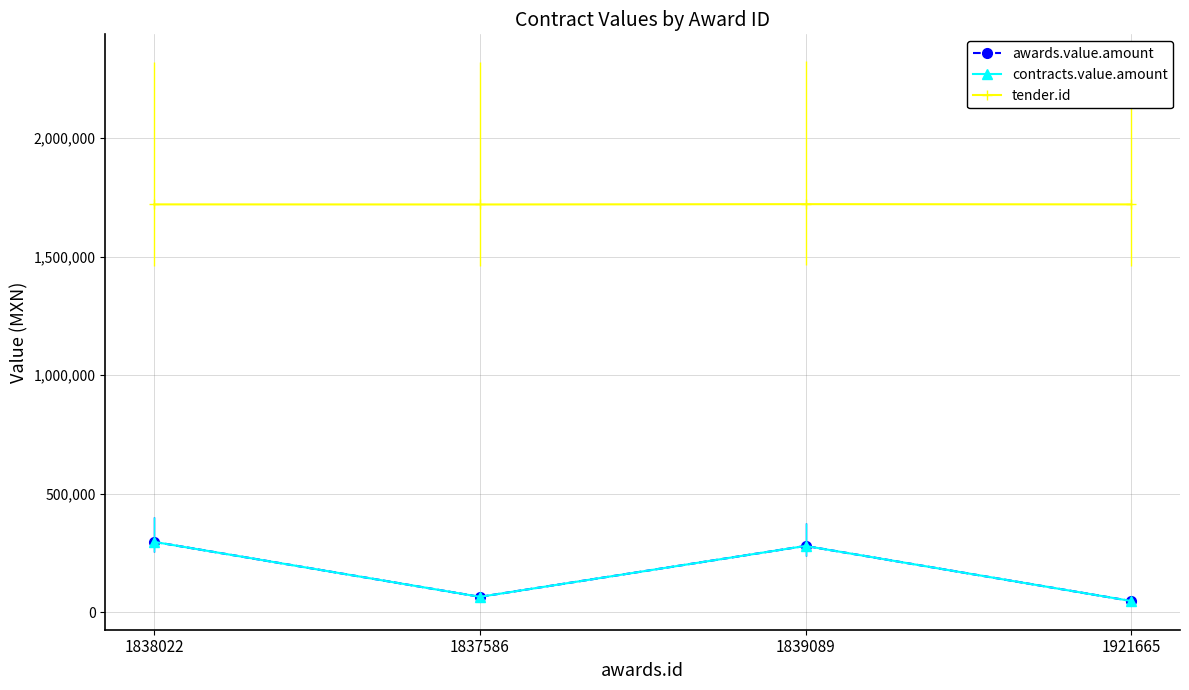

Which has a higher value, 1838022 or 1839089?

1838022